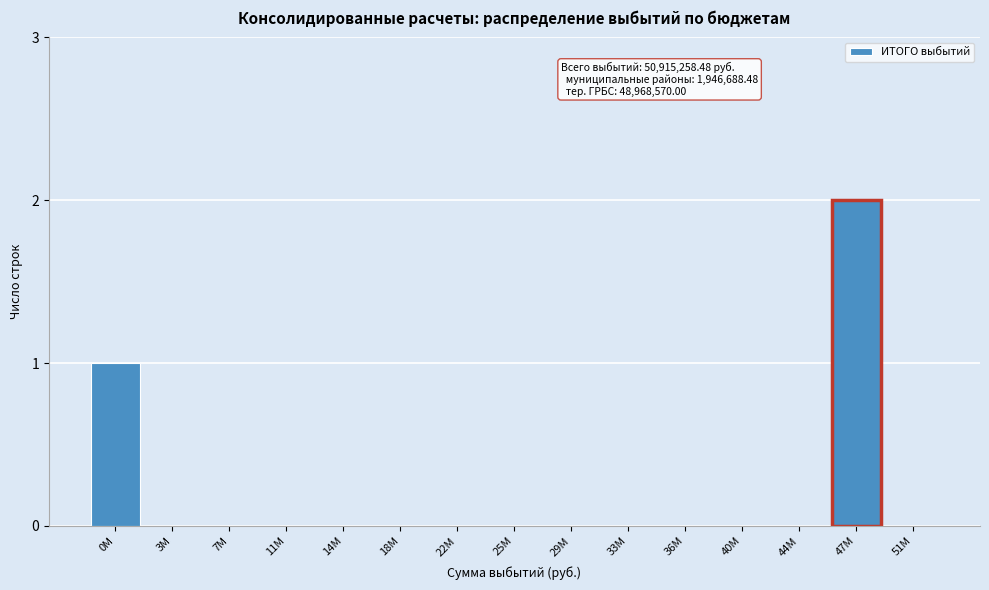

Reading right to left, extract all data points from this chart.

51М=0	47М=2	44М=0	40М=0	36М=0	33М=0	29М=0	25М=0	22М=0	18М=0	14М=0	11М=0	7М=0	3М=0	0М=1